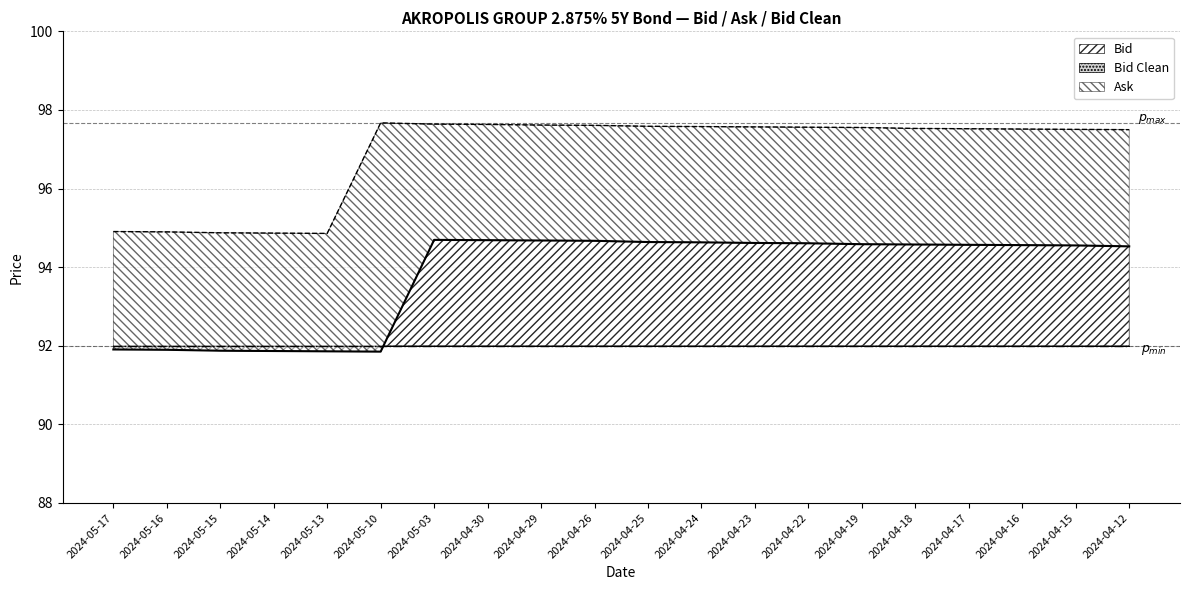

What is the average value of the Ask series?

96.9